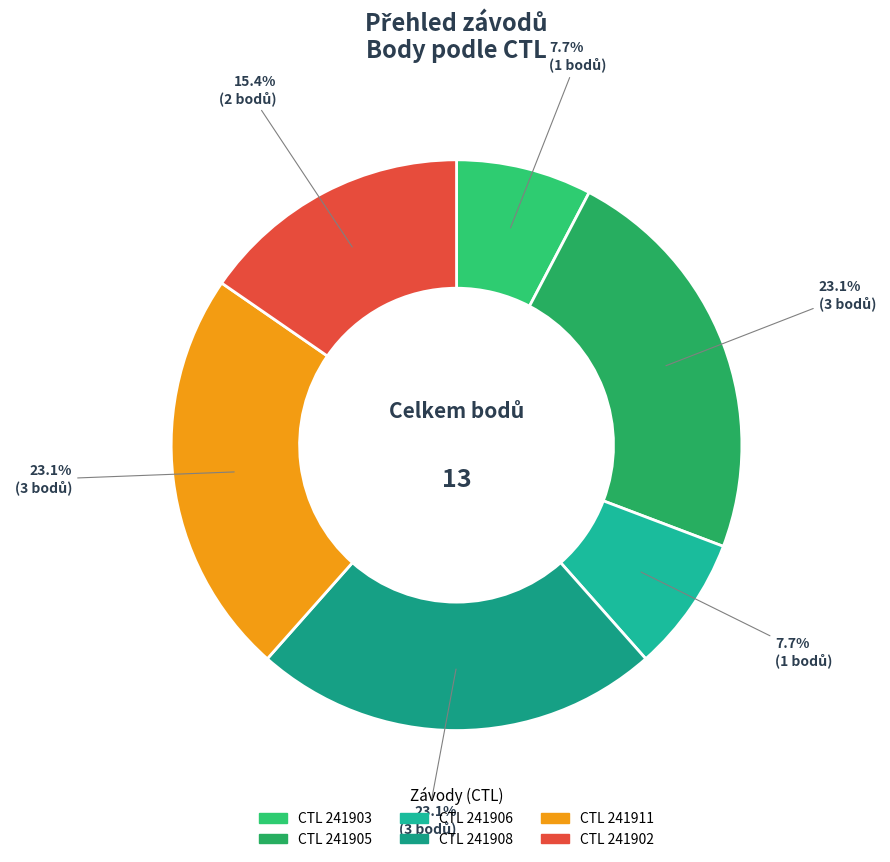

Which slice is the largest?

241905